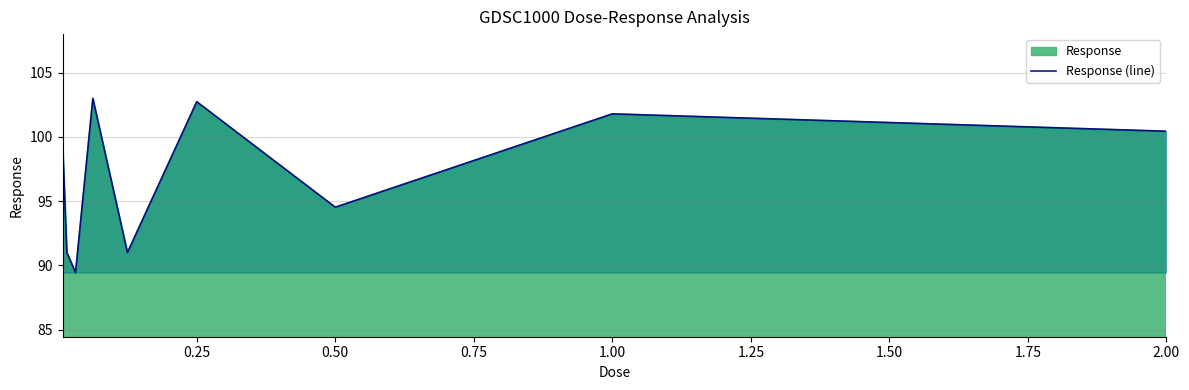

What is the difference between the values at 0.50 and 0.25?

8.2